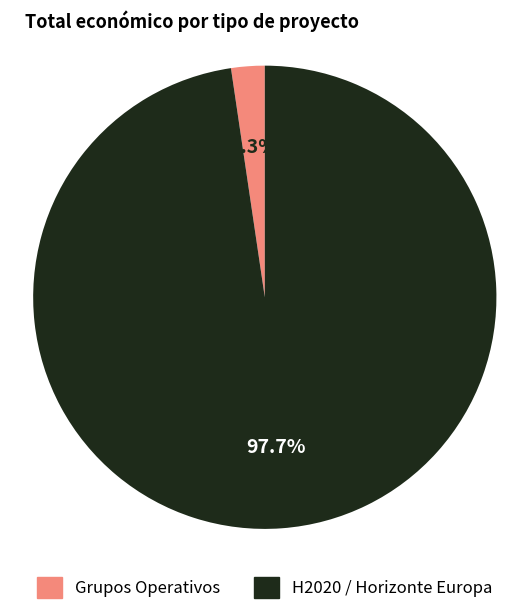

Does any single category account for the majority?

Yes